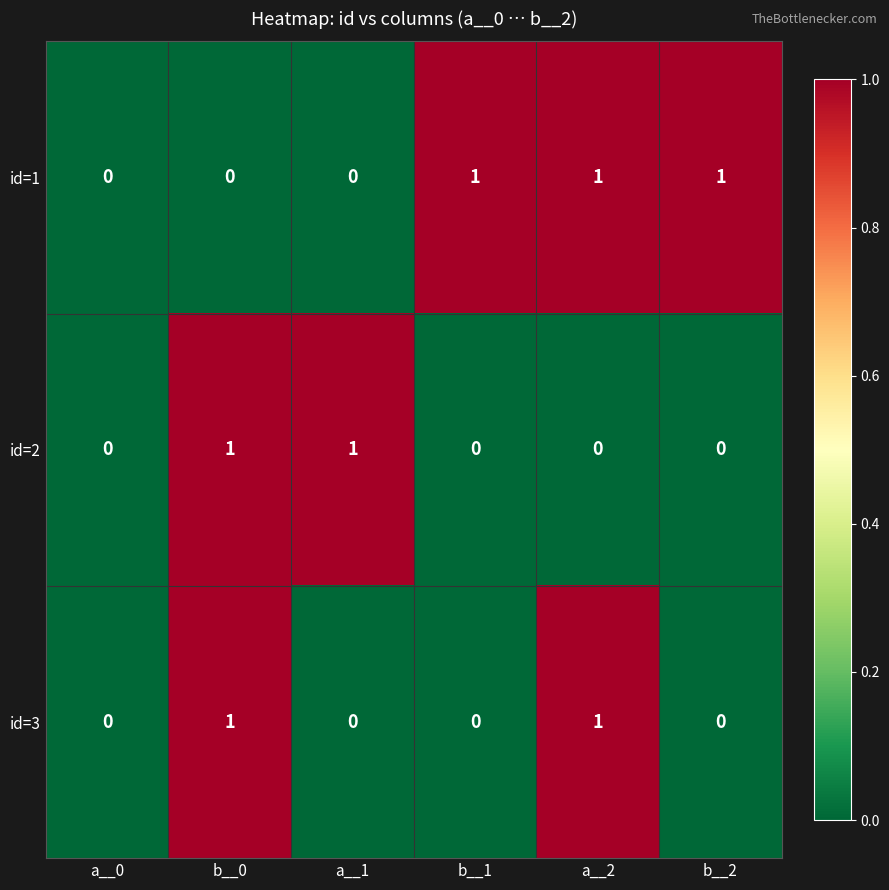

Is it true that id=3 equals -1 at b__1?

False